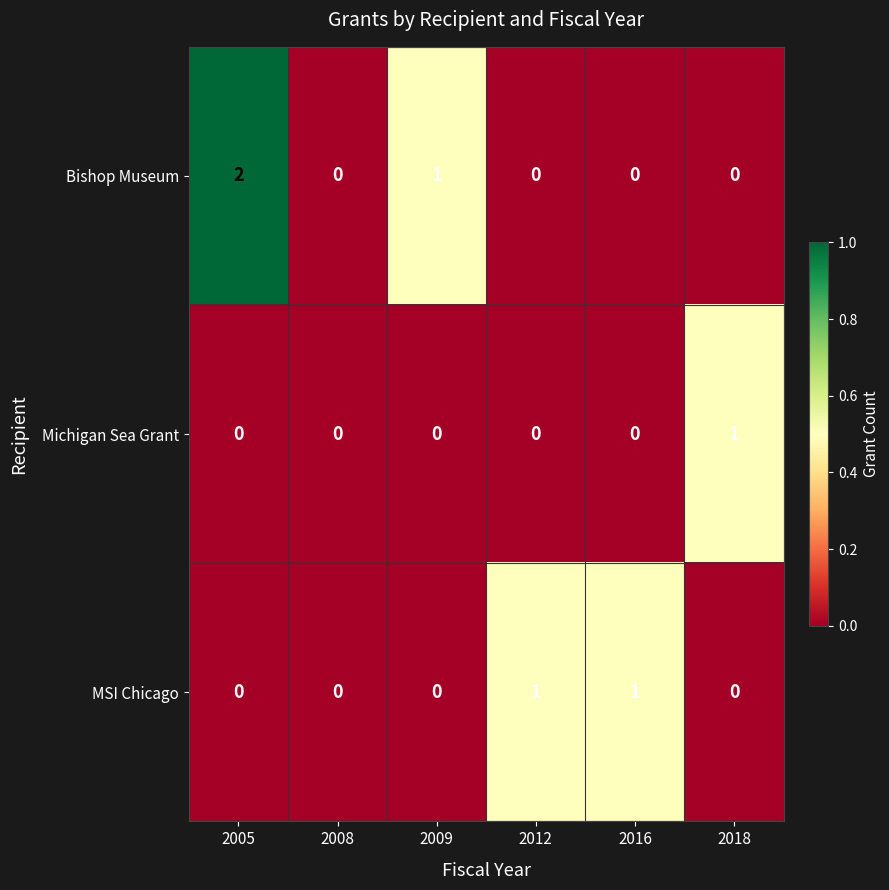

What is the total value across all series at 2018?

1